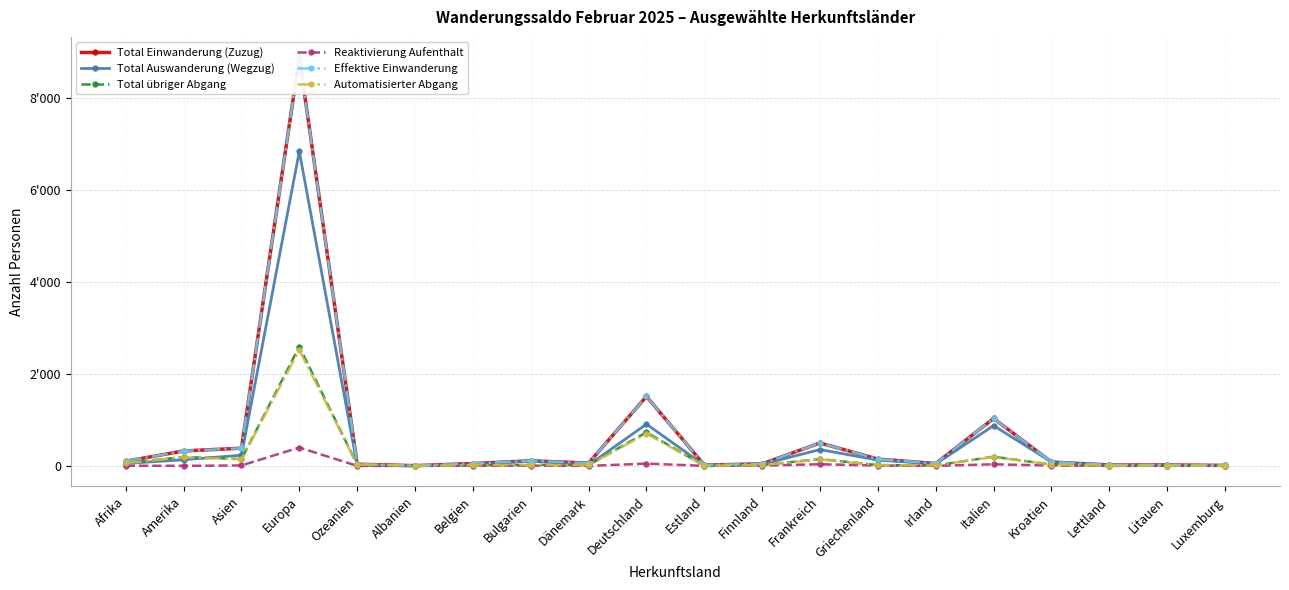

What is the difference between the maximum and minimum values in the Total Einwanderung (Zuzug) series?

8883